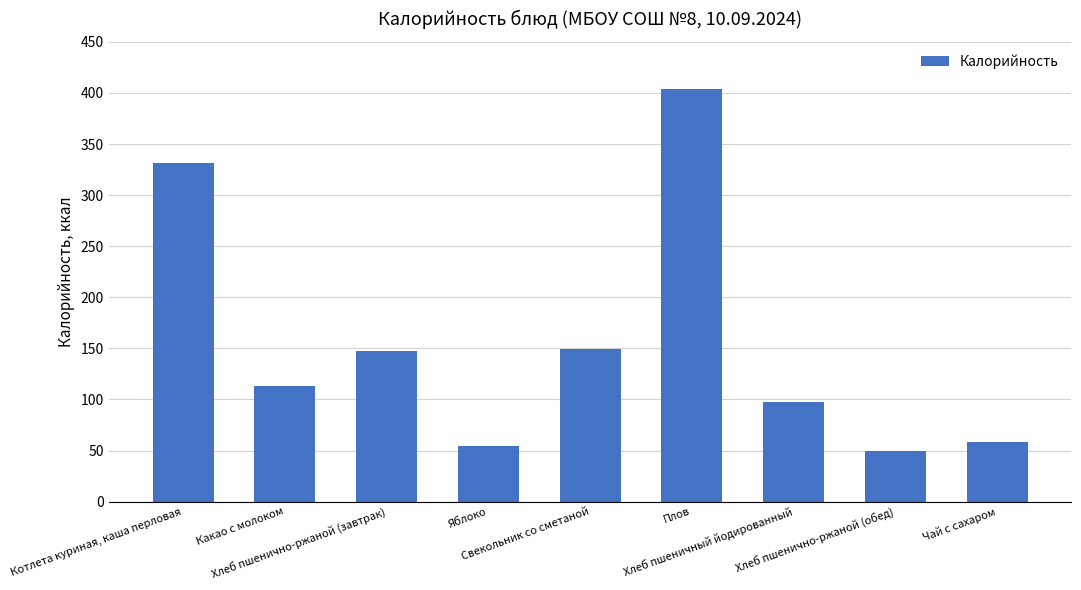

What is the average value?

156